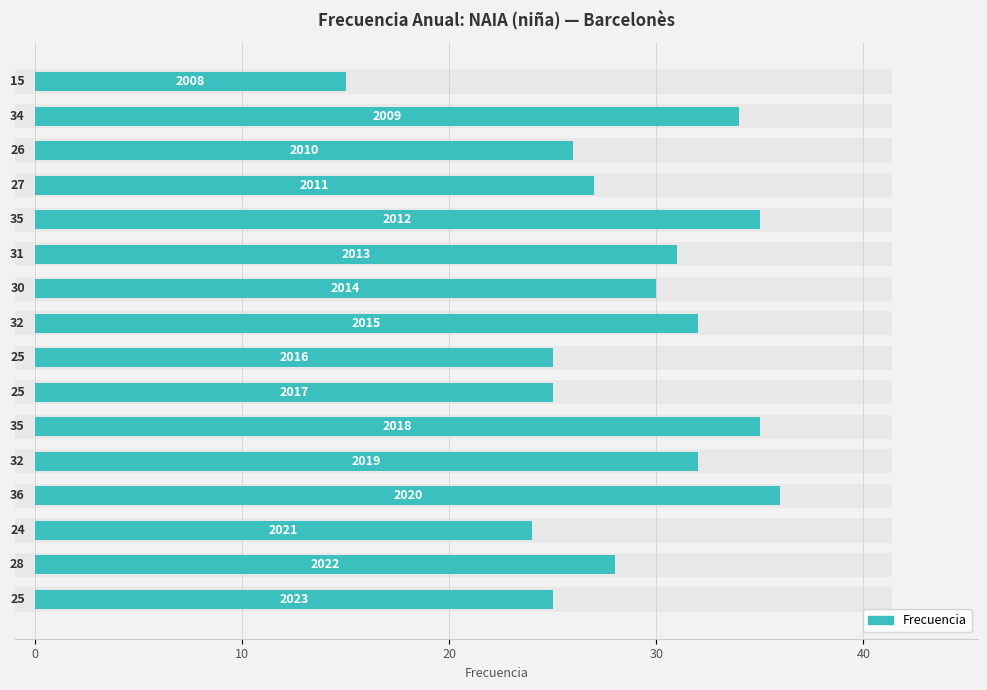

What is the maximum value shown in the chart?

36